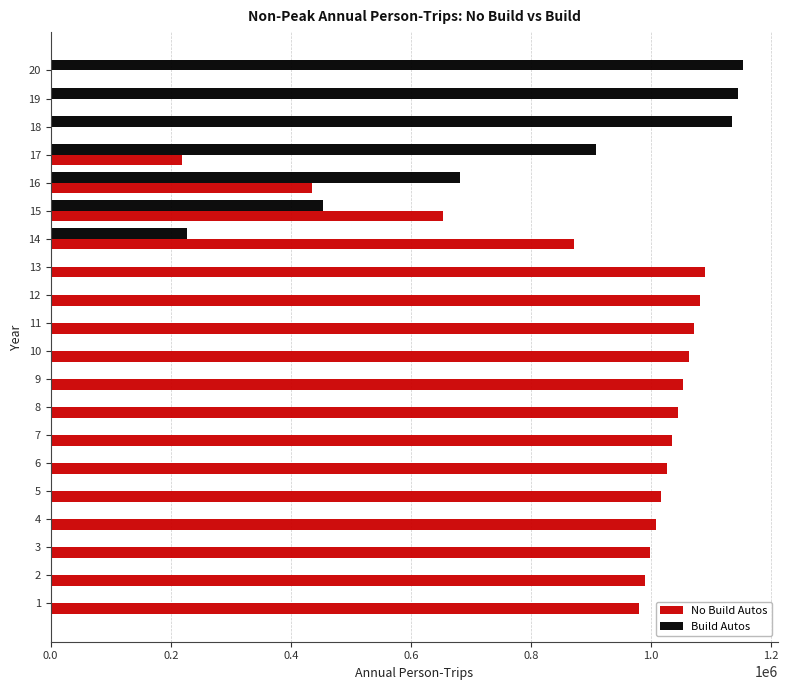

What is the maximum value for No Build Autos?

1089577.6